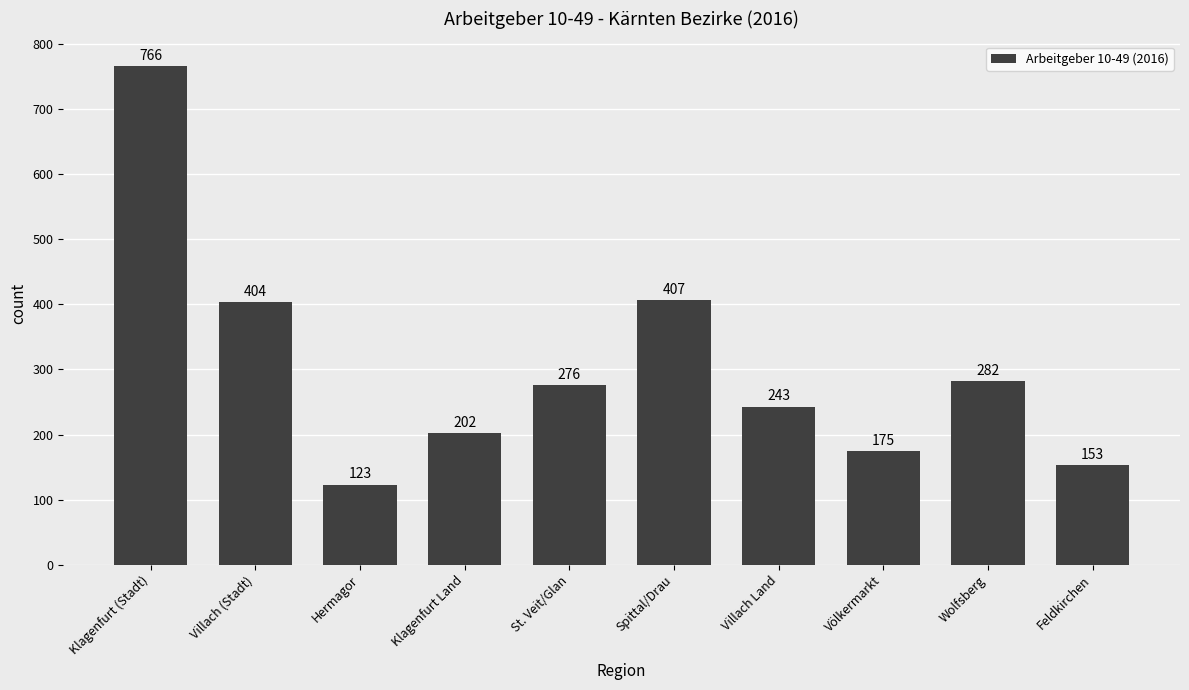

Reading left to right, extract all data points from this chart.

766	404	123	202	276	407	243	175	282	153